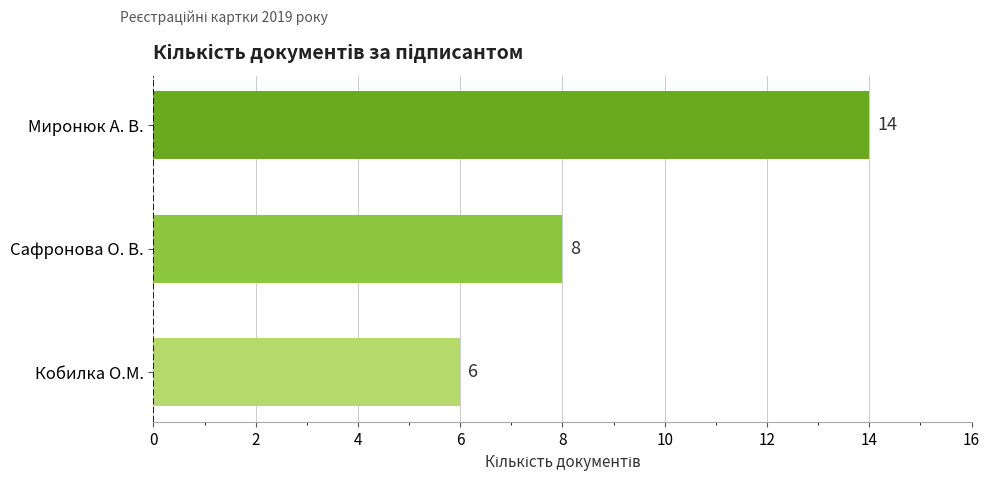

Are the bars horizontal?

Yes